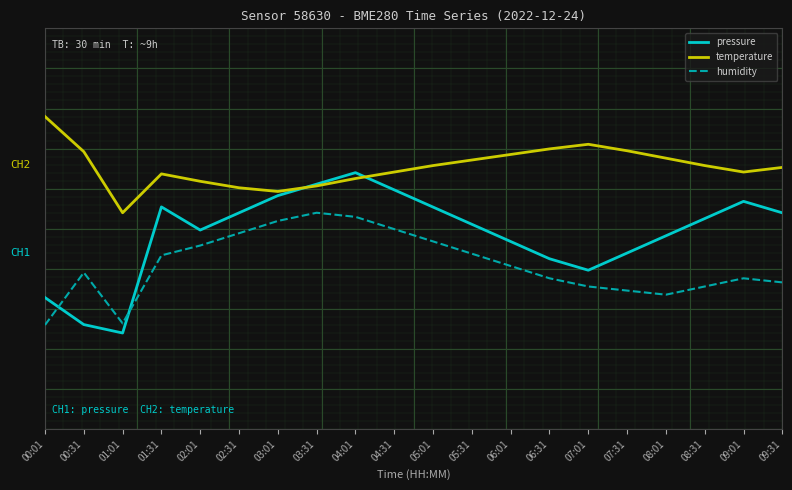

What are all the series names shown in the legend?

pressure, temperature, humidity